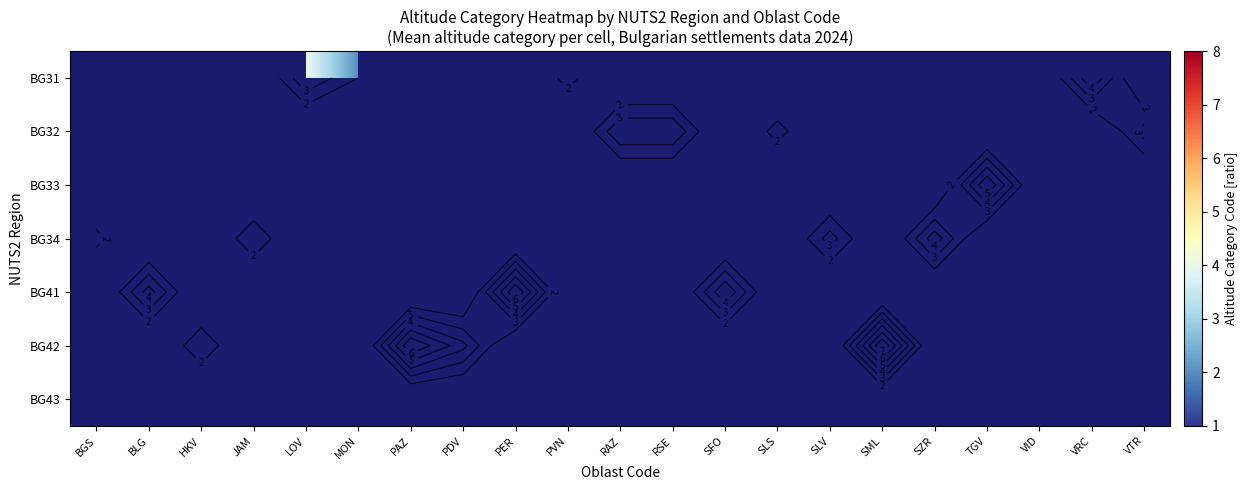

How many categories are shown in the chart?

21